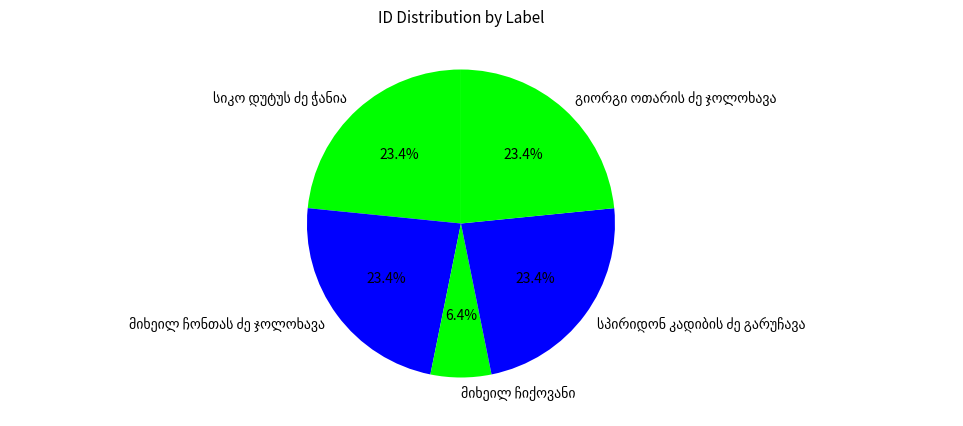

Does any single category account for the majority?

No